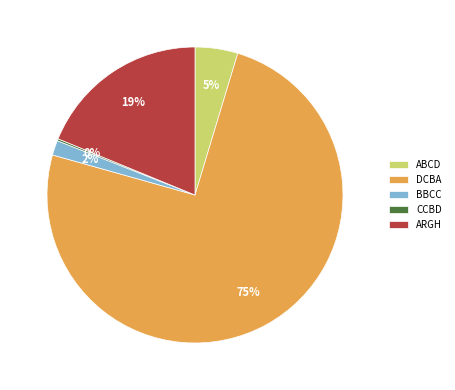

To the nearest percent, what portion does ABCD represent?

5%